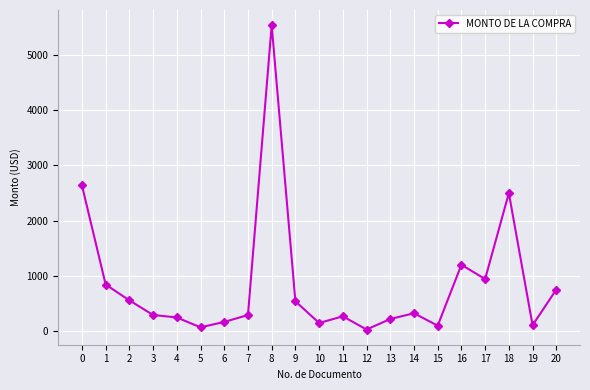

How many data points does each series have?

21